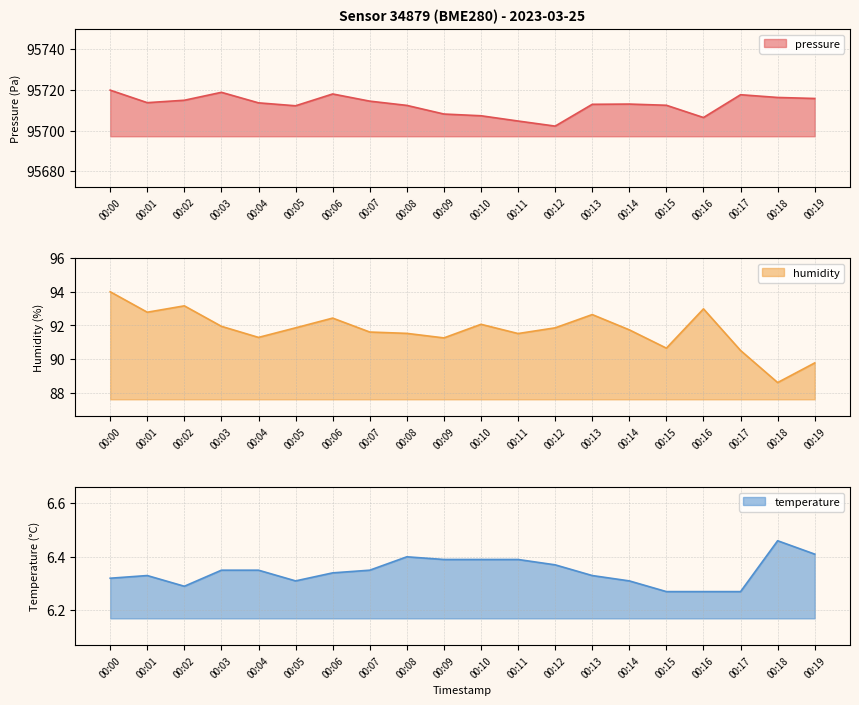

What is the difference between the highest and lowest values at 00:14?

95706.8